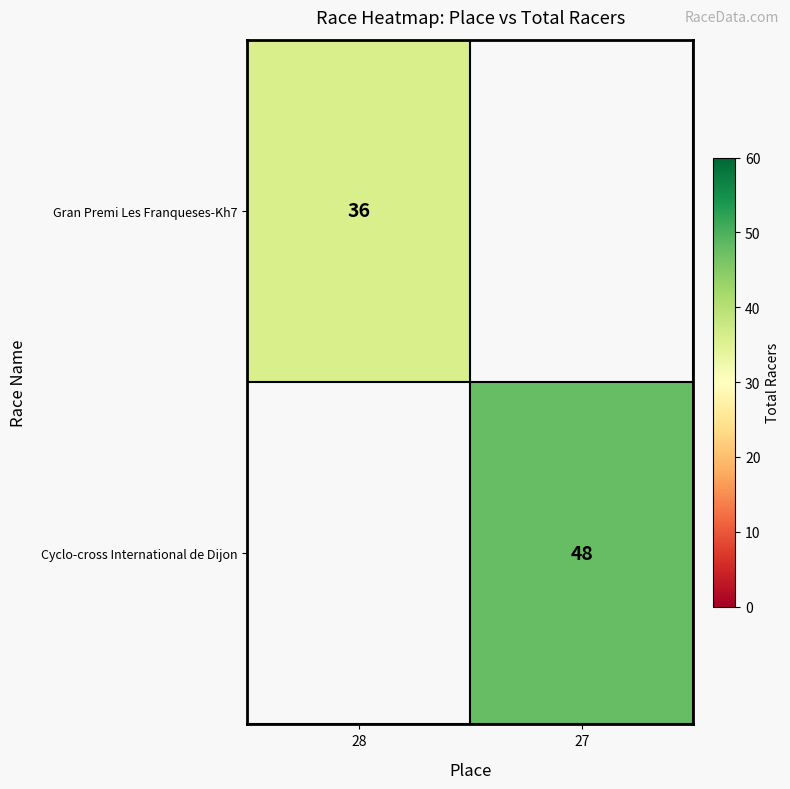

Is it true that Gran Premi Les Franqueses-Kh7 equals 16 at 28?

False